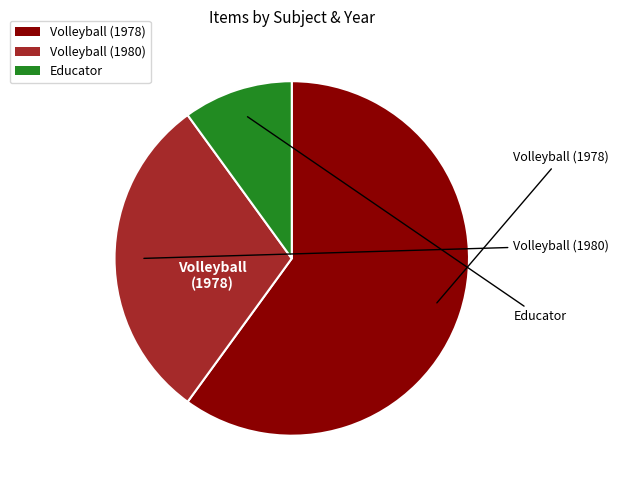

Does any single category account for the majority?

Yes